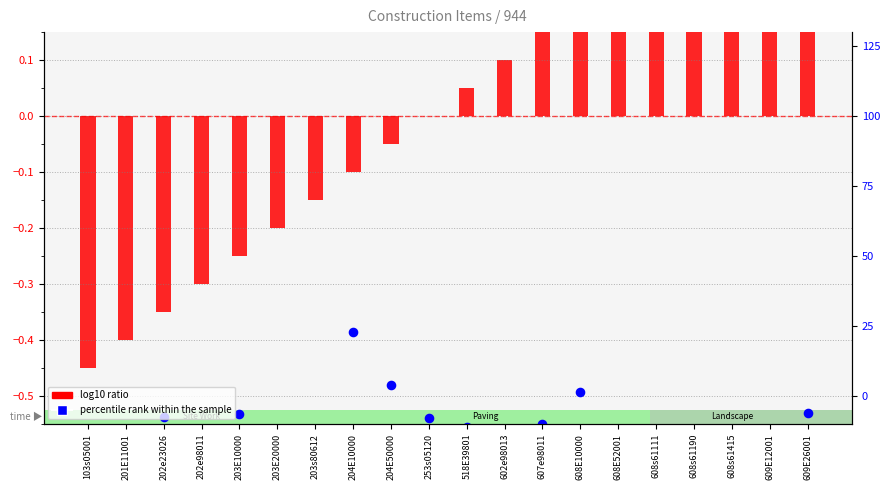

What is the total value across all series at 103s05001?

-1.0